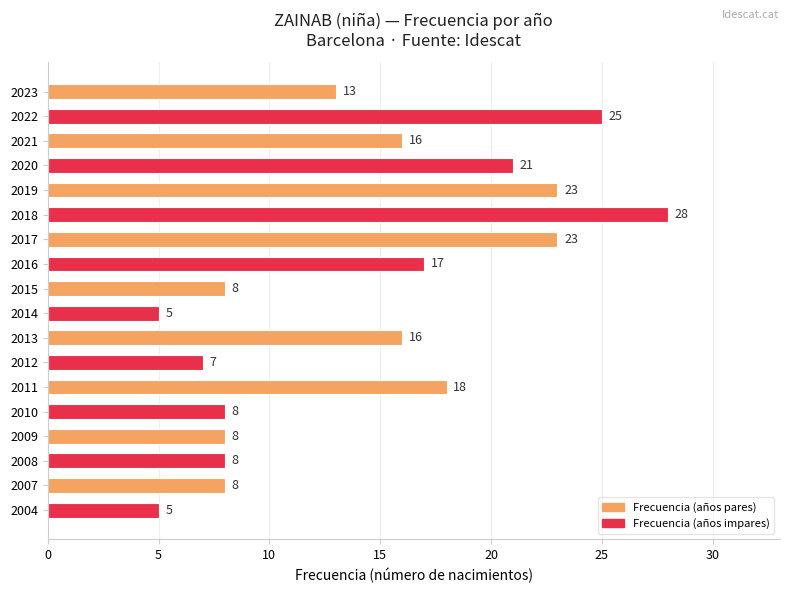

True or false: the data shows 10 at 2013.

False